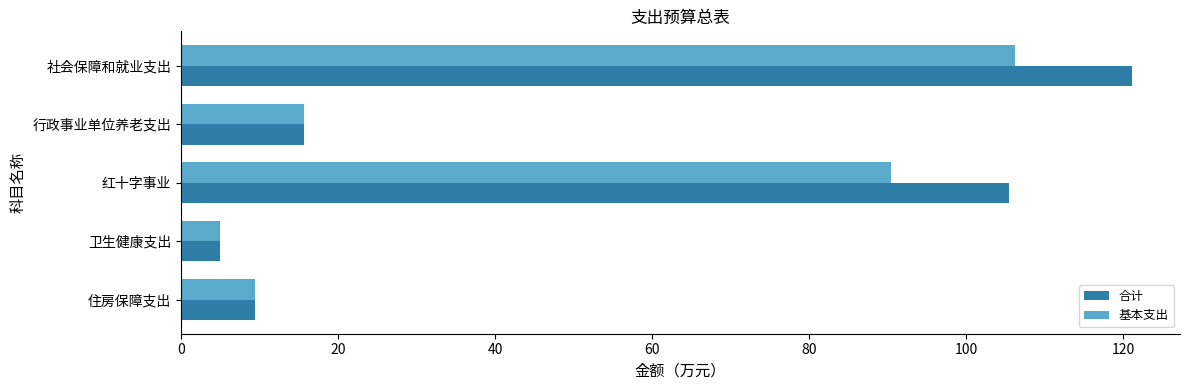

List the series in order of their overall mean, lowest first.

基本支出, 合计